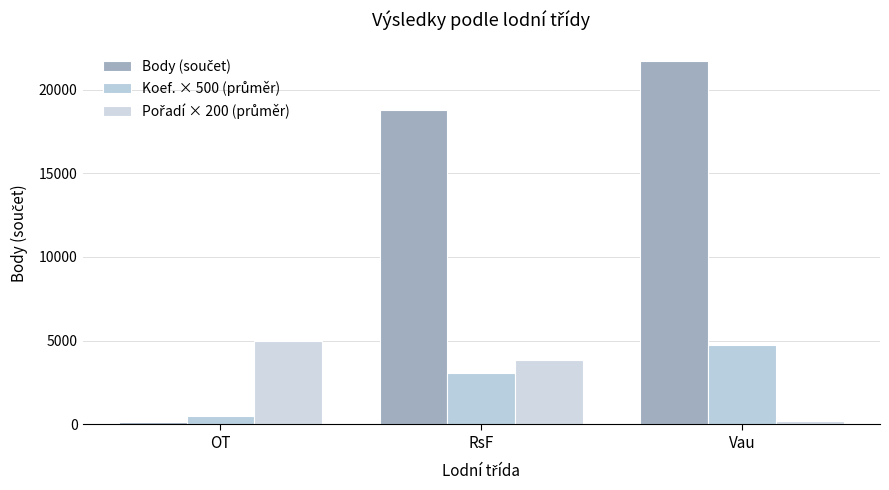

How many categories are shown in the chart?

3